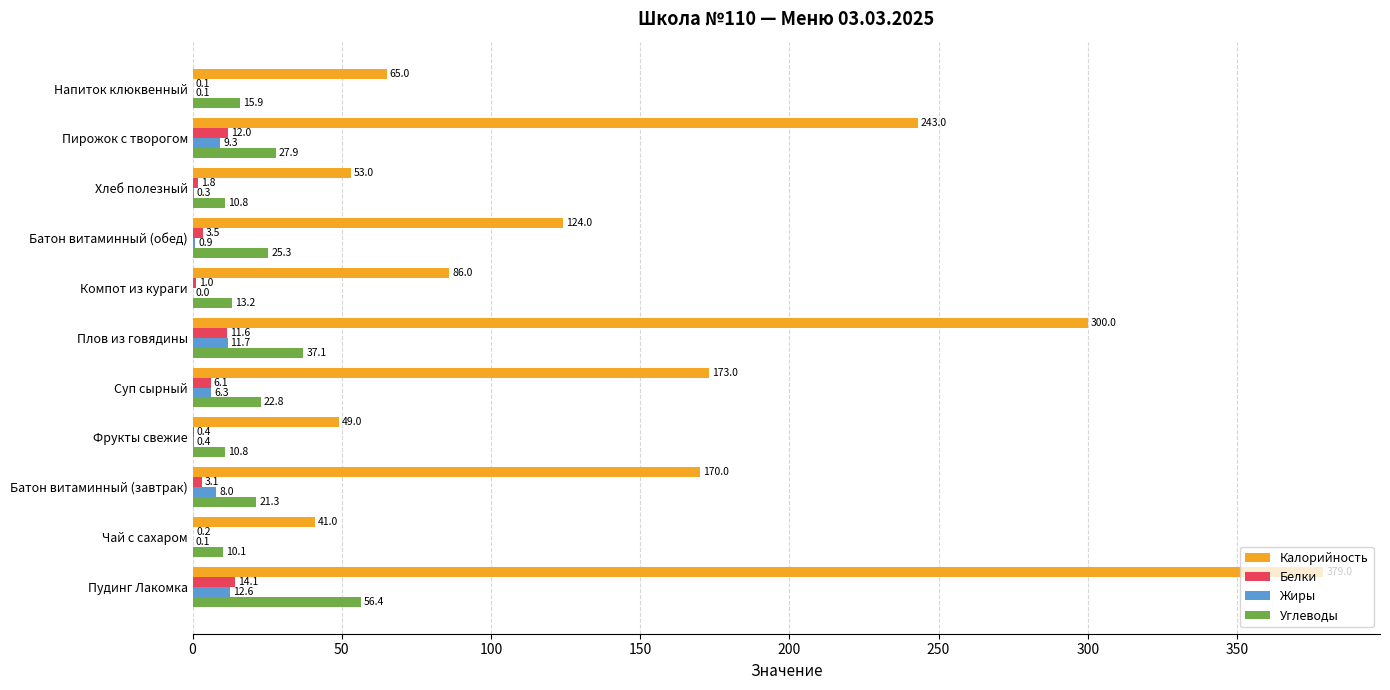

At which label does Калорийность reach its peak?

Пудинг Лакомка